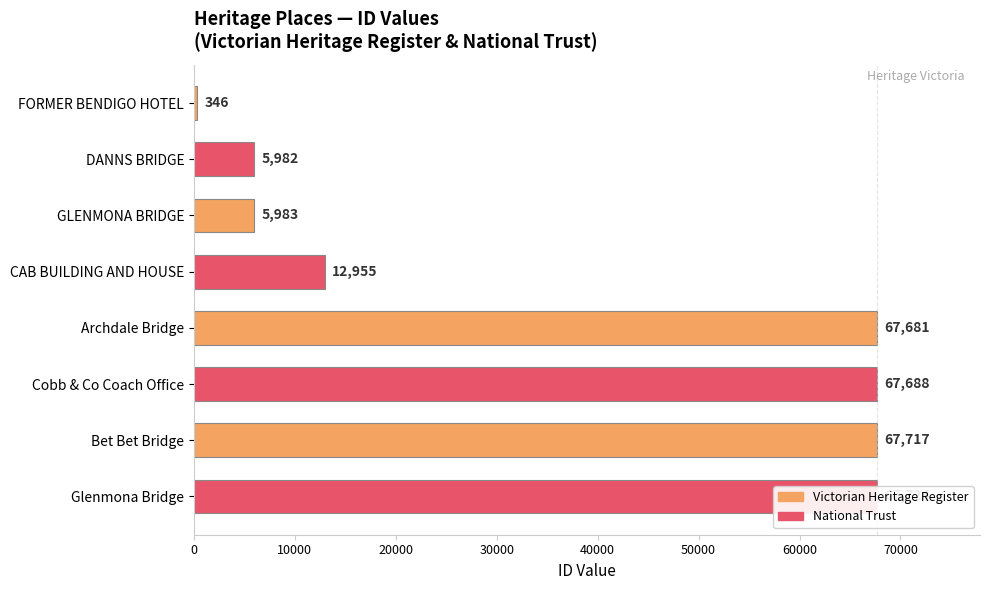

What is the approximate value at Bet Bet Bridge, to the nearest 10?

67720